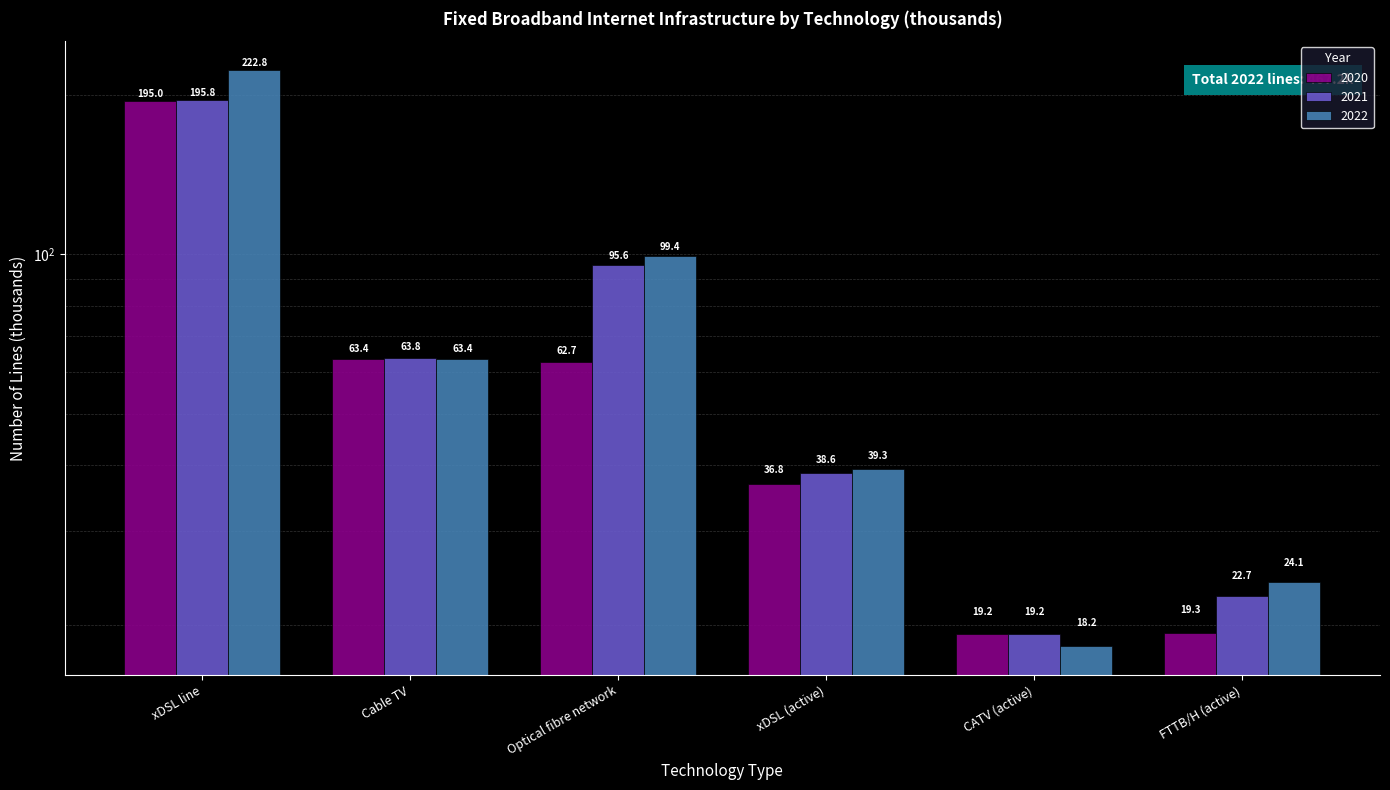

What is the spread (max minus min) of values at Cable TV?

0.4